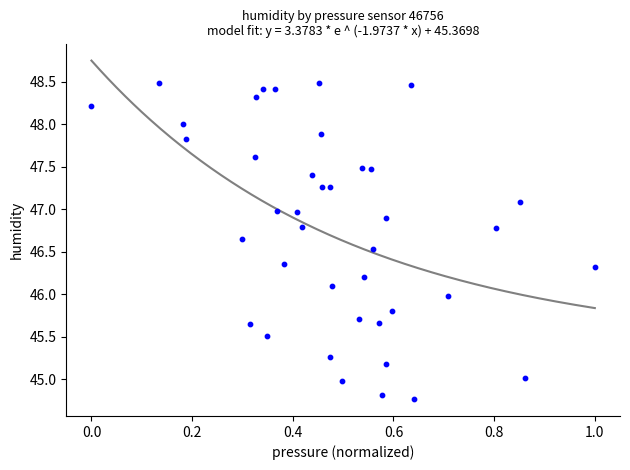

What is the range of X values (max minus min)?

1.0